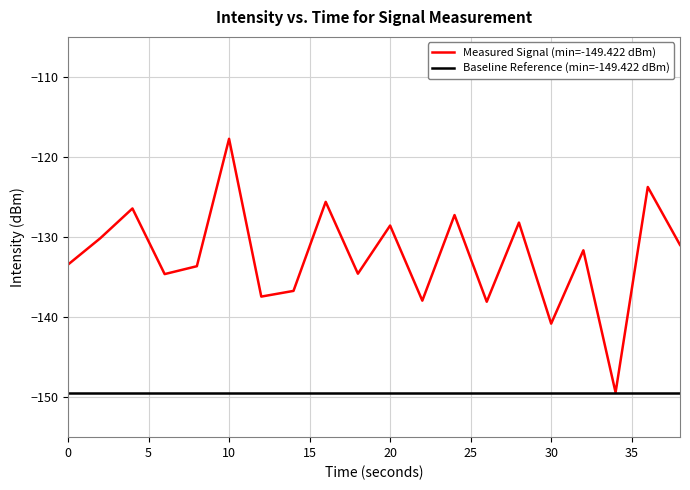

Which series has the largest total across all categories?

Measured Signal (min=-149.422 dBm)